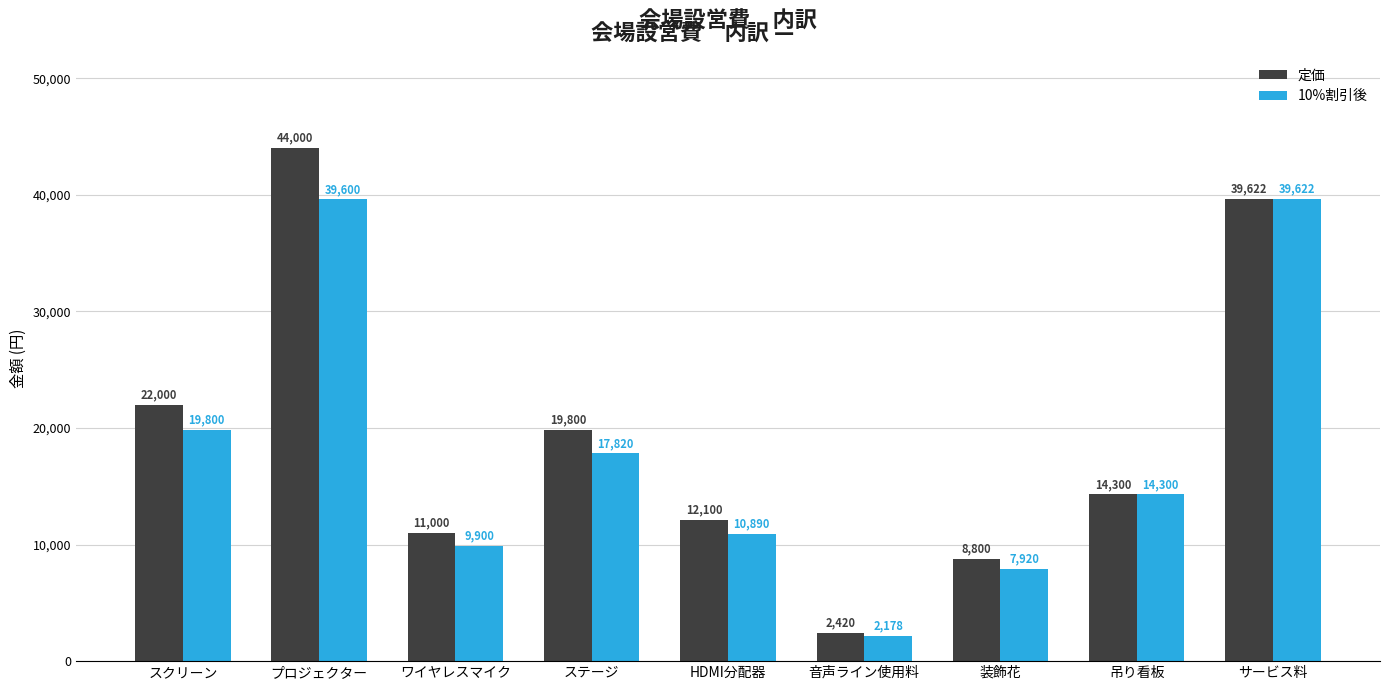

Which category has the highest value across all series?

プロジェクター